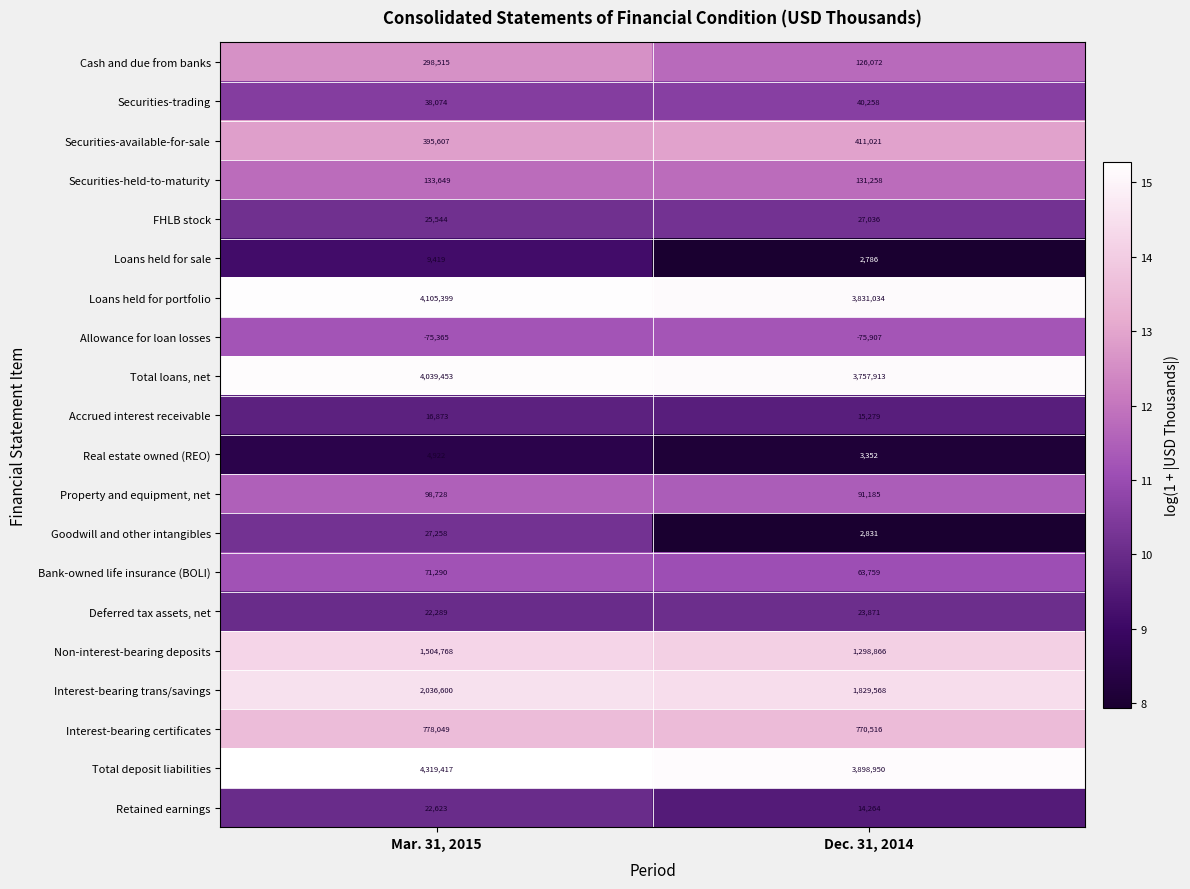

Which series has the largest total across all categories?

Total deposit liabilities